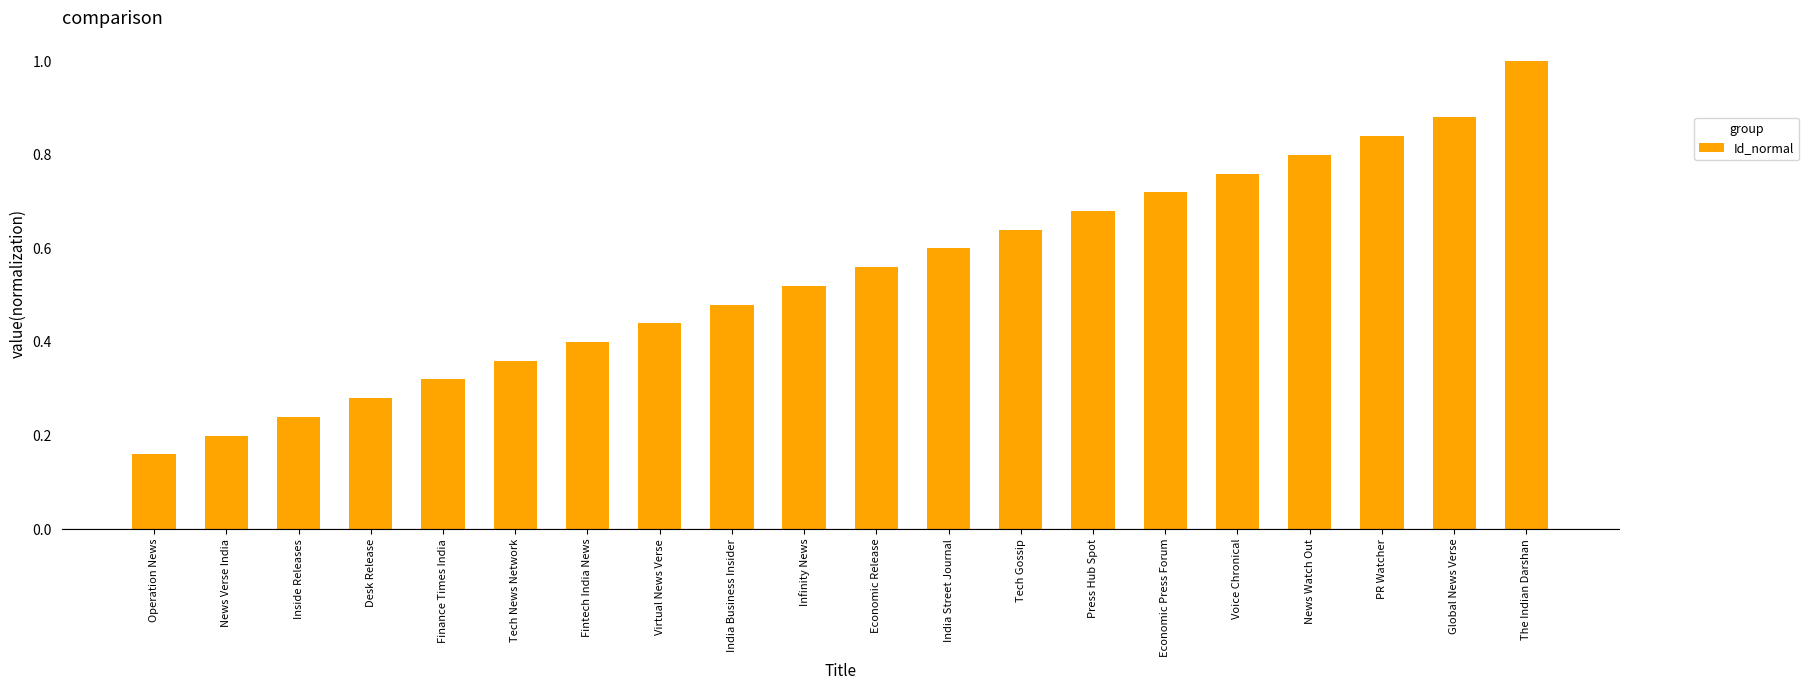

What position from the right is PR Watcher?

3